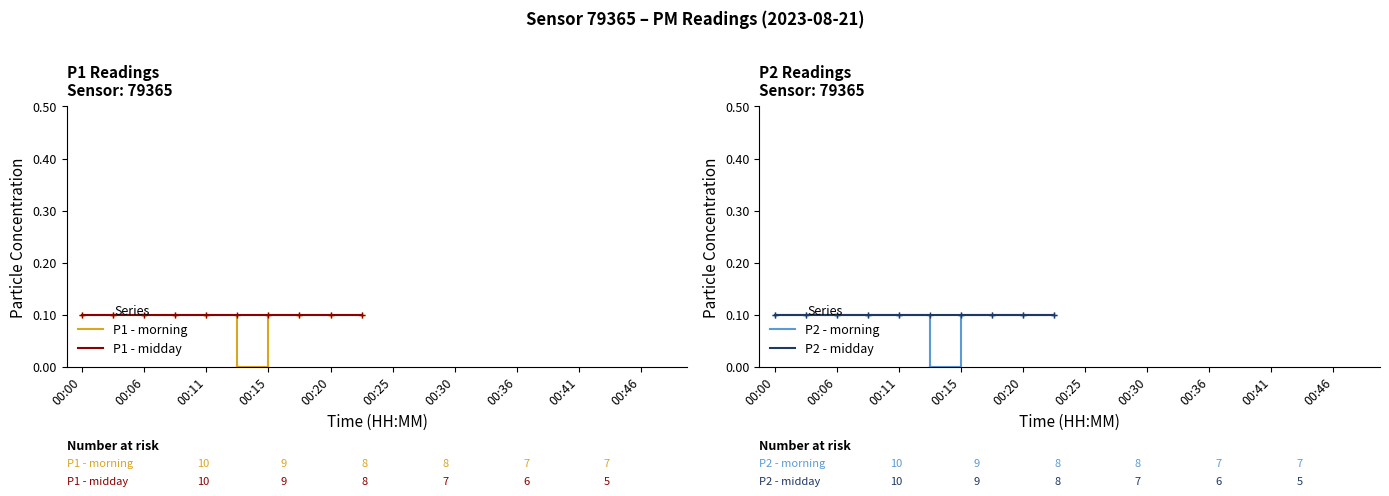

How many lines are shown in the chart?

4